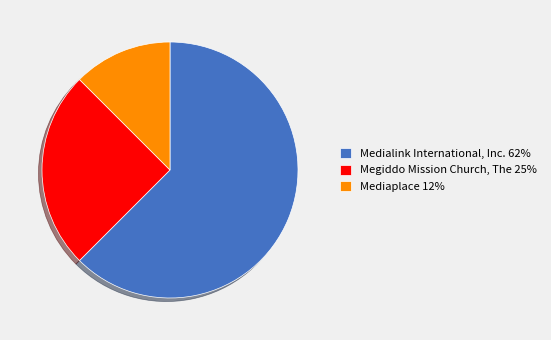

Approximately how many times larger is the value at Megiddo Mission Church, The compared to Medialink International, Inc.?

0.4